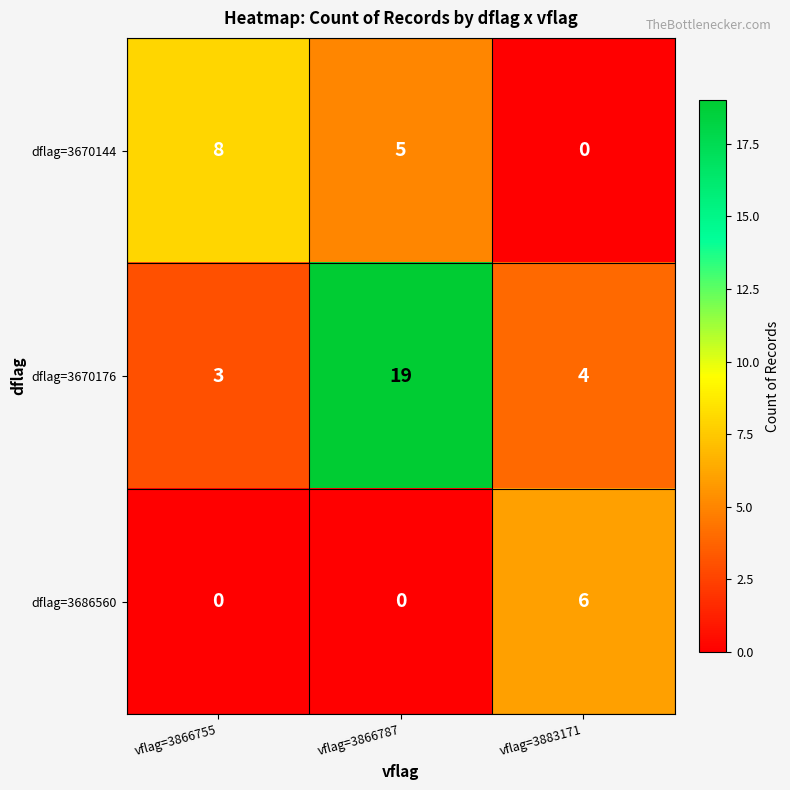

The dflag=3670144 series shows -5 at vflag=3883171. True or false?

False